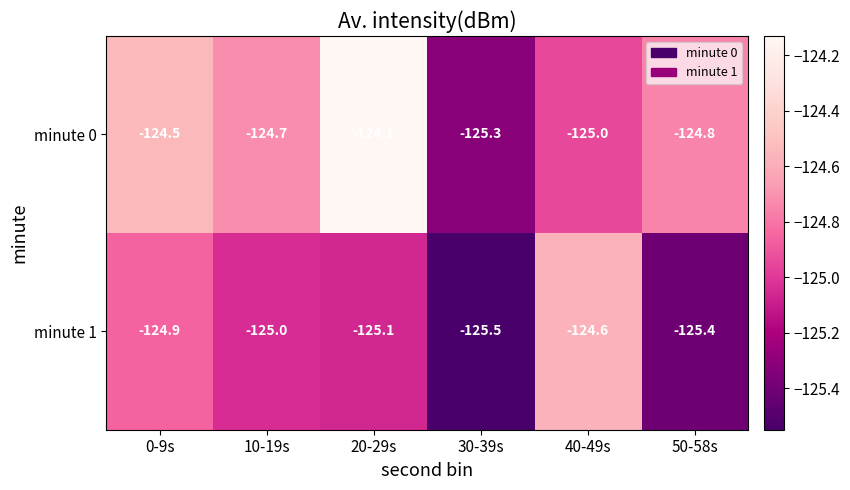

Reading left to right, list all the values displayed in this chart.

minute 0: -124.5	-124.7	-124.1	-125.3	-125.0	-124.8
minute 1: -124.9	-125.0	-125.1	-125.5	-124.6	-125.4